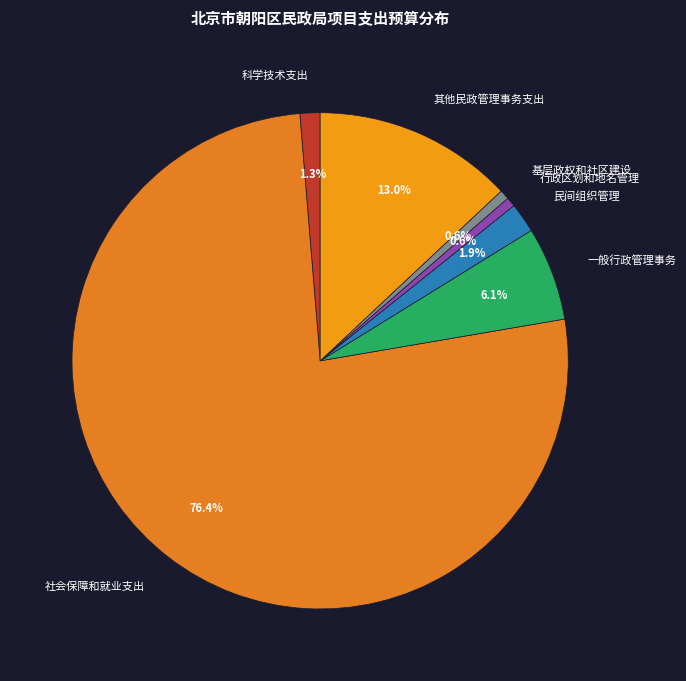

To the nearest percent, what percentage of the pie is 民间组织管理?

2%